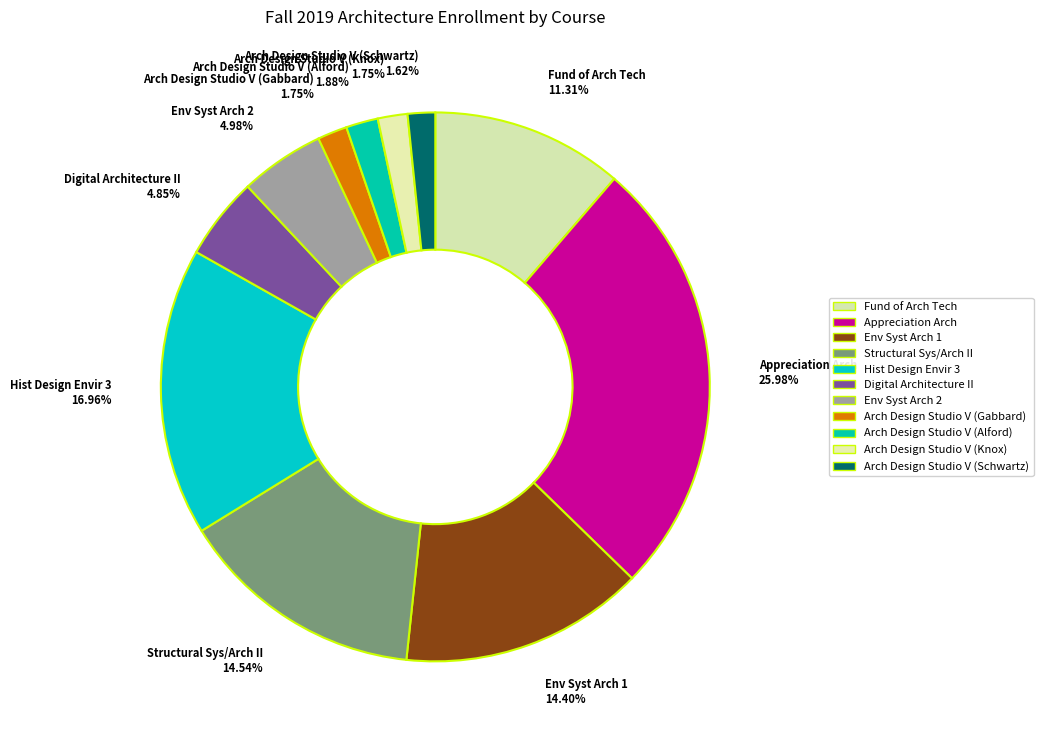

Which category has the biggest portion of the pie?

Appreciation Arch